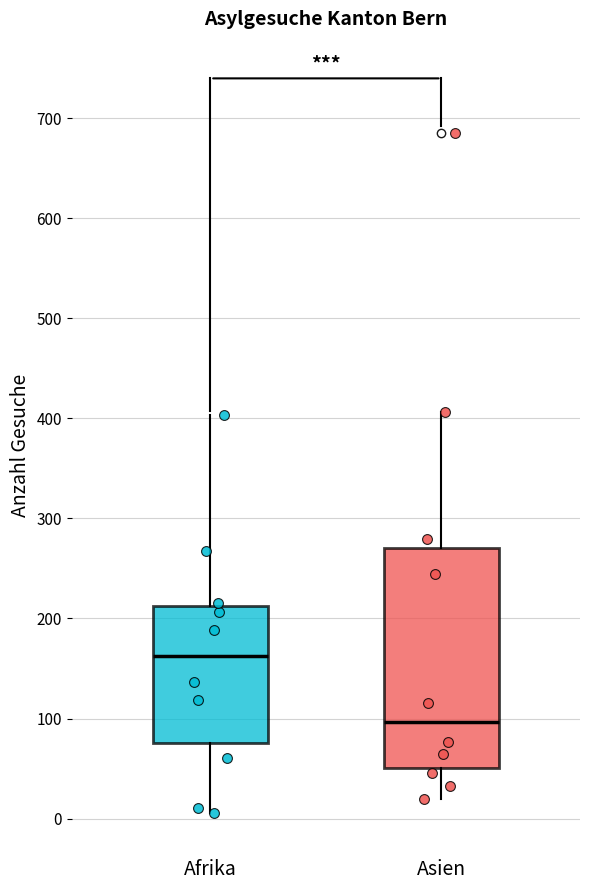

Reading left to right, read every box against the y-axis: the position of its median line, the range the box covers, and the ends of its whiskers. The values are not printed on the chart, so give them approximately, as read against the axis.

Afrika: median 160, box 80 to 210, whiskers 10 to 400
Asien: median 100, box 50 to 270, whiskers 20 to 410